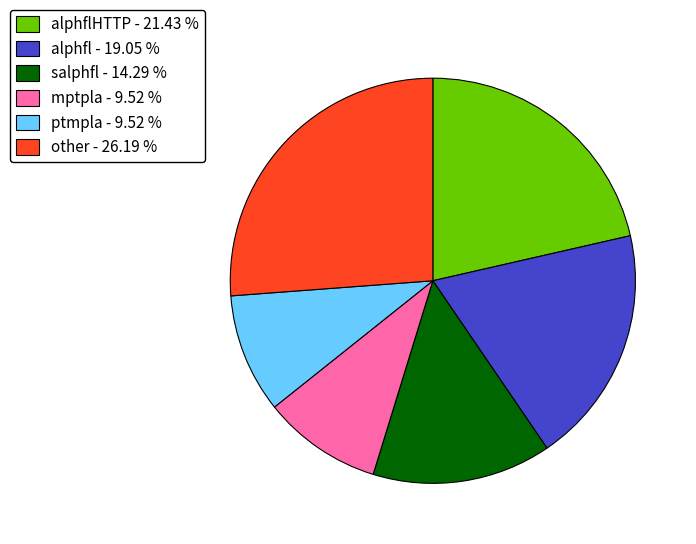

Is there a majority slice in this chart?

No